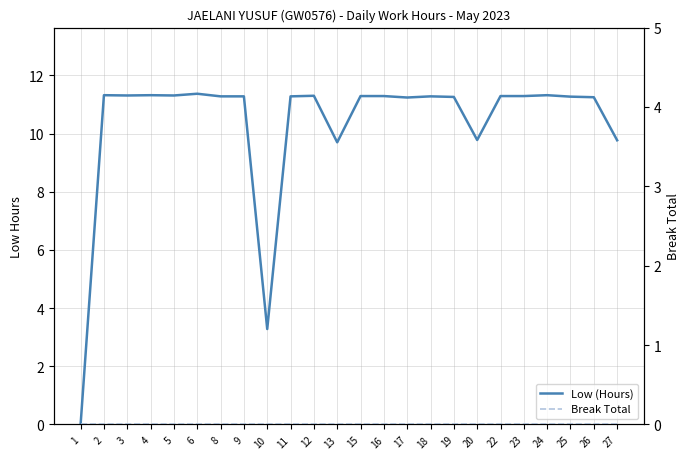

How many interior local peaks does the Low (Hours) series have?

6